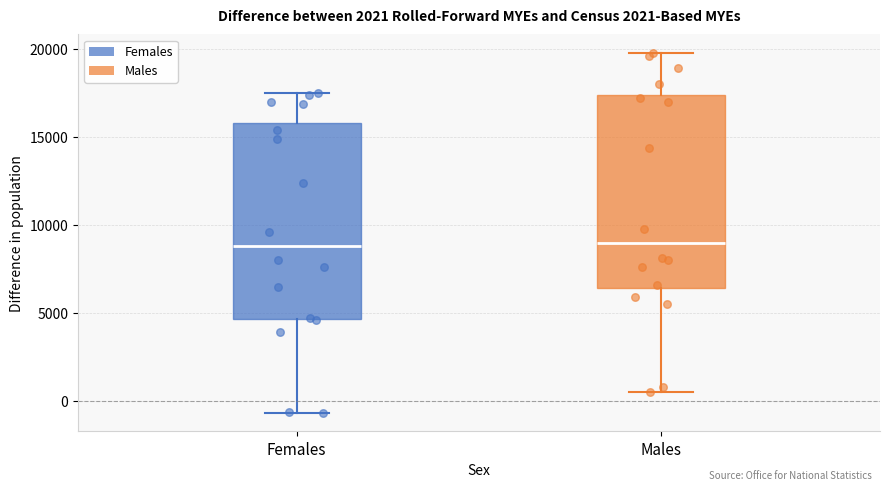

Reading left to right, read every box against the y-axis: the position of its median line, the range the box covers, and the ends of its whiskers. The values are not printed on the chart, so give them approximately, as read against the axis.

Females: median 9000, box 4500 to 16000, whiskers -500 to 17500
Males: median 9000, box 6500 to 17500, whiskers 500 to 20000